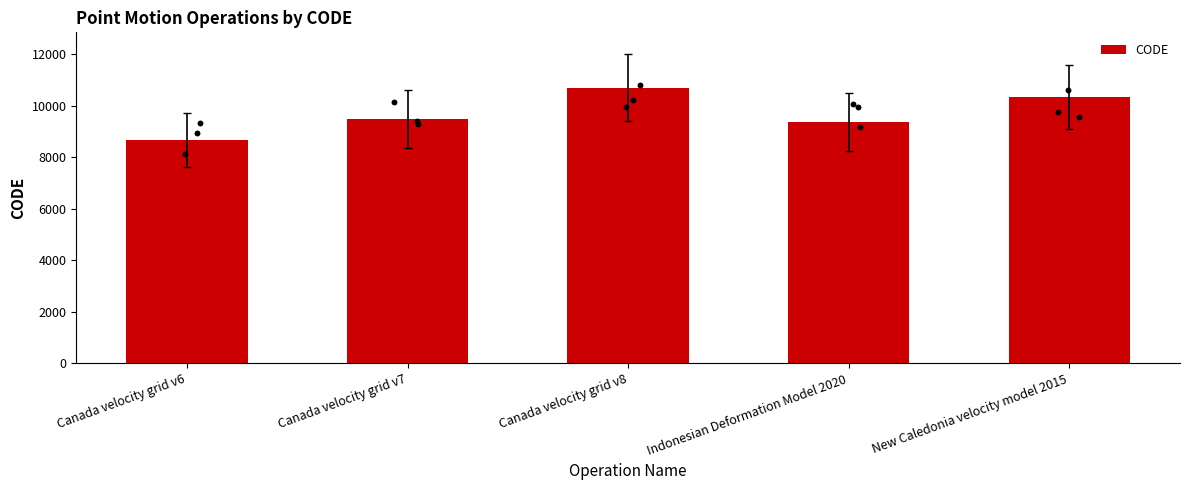

Approximately how many times larger is the value at New Caledonia velocity model 2015 compared to Canada velocity grid v7?

1.1